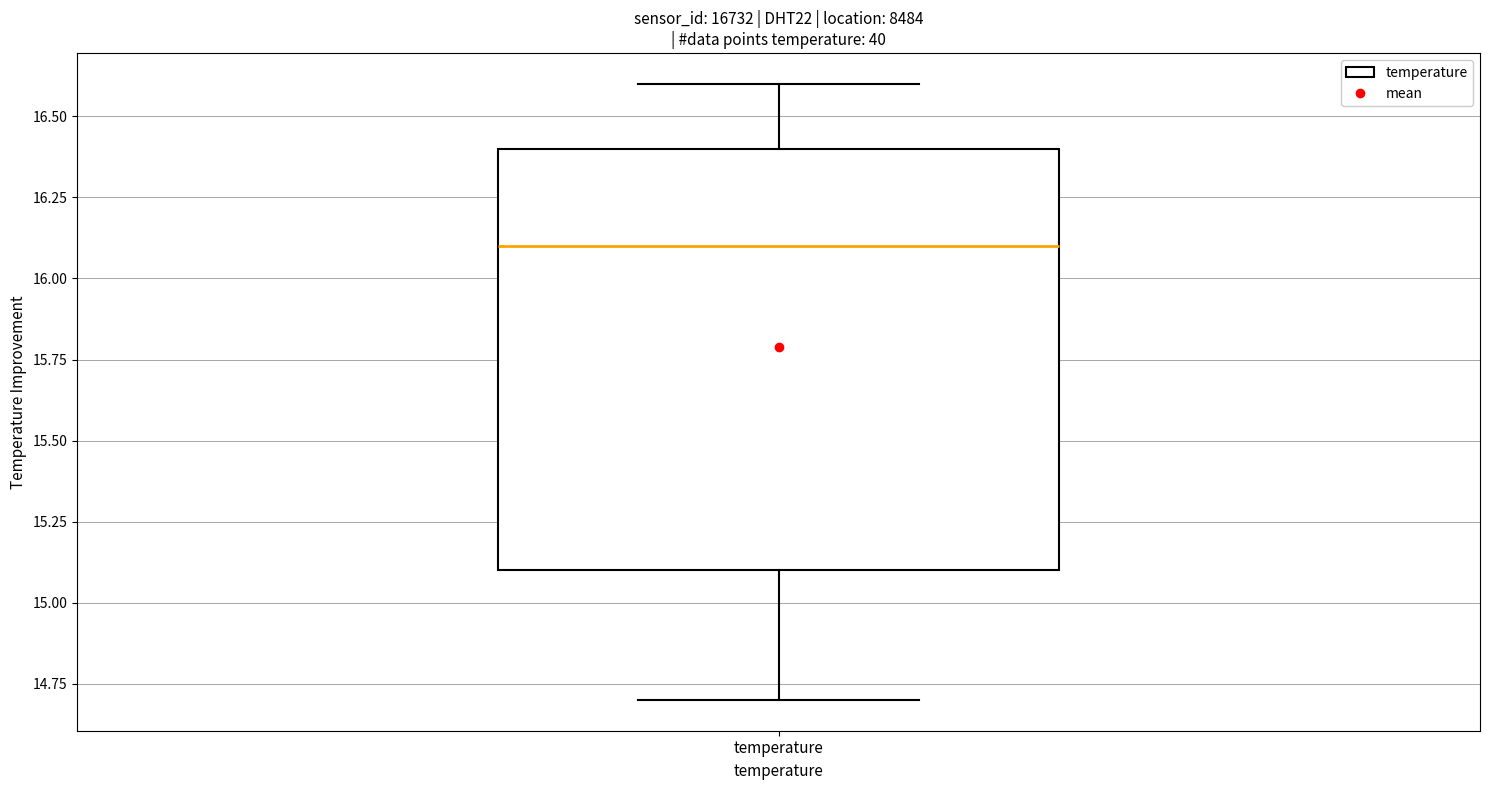

Transcribe this box plot: give where the median line is, the range the box spans, and where the two whiskers end, as read against the y-axis. The values are not printed on the chart, so give them approximately, as read against the axis.

median 16.1, box 15.1 to 16.4, whiskers 14.7 to 16.6